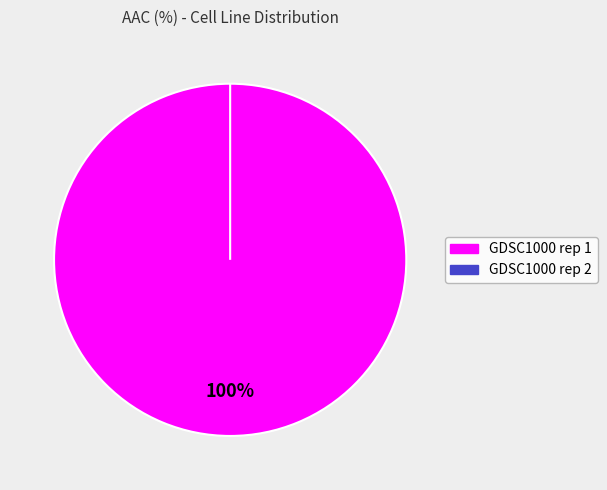

To the nearest percent, what portion does GDSC1000 rep 1 represent?

100%